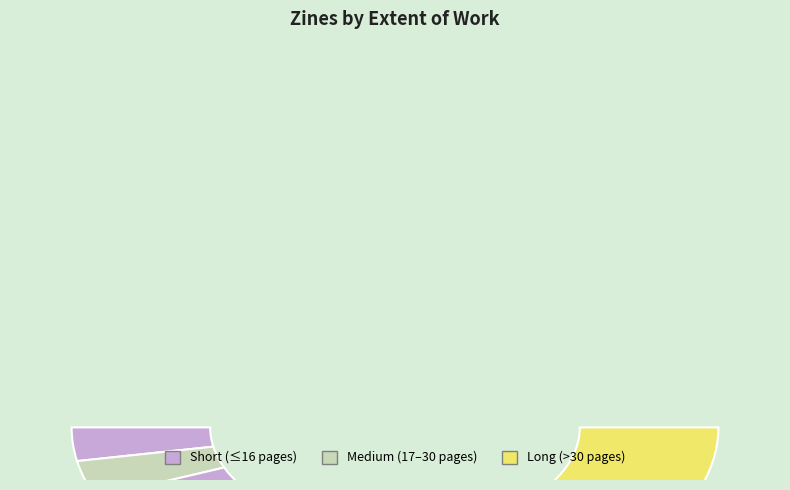

To the nearest percent, what is the difference between the largest and smallest slice percentages?

42%